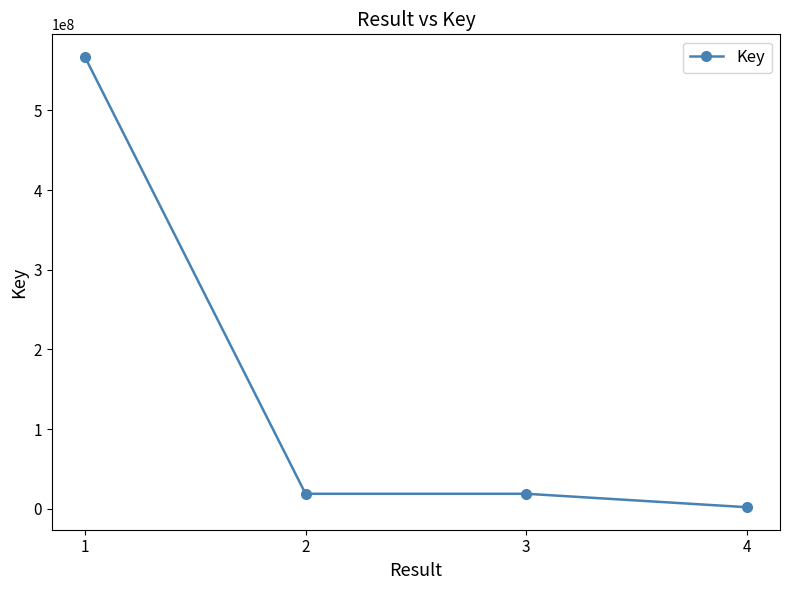

Is it true that the value at 2 is 18749644?

True